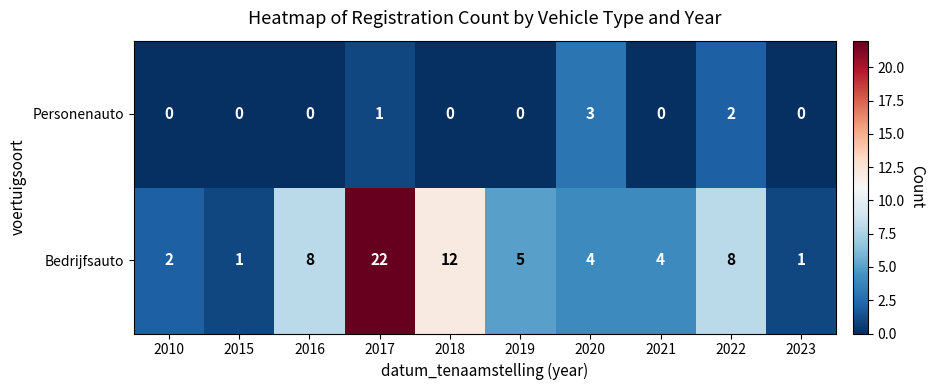

Rank the series at 2020 from highest to lowest value.

Bedrijfsauto, Personenauto